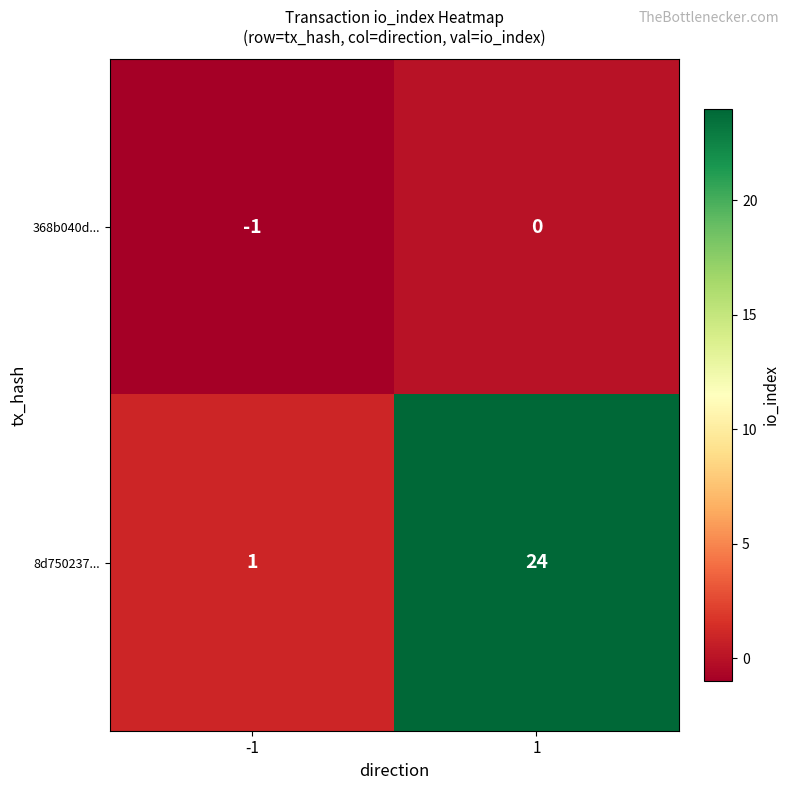

Read the 8d750237... value at 1, to the nearest 10.

20